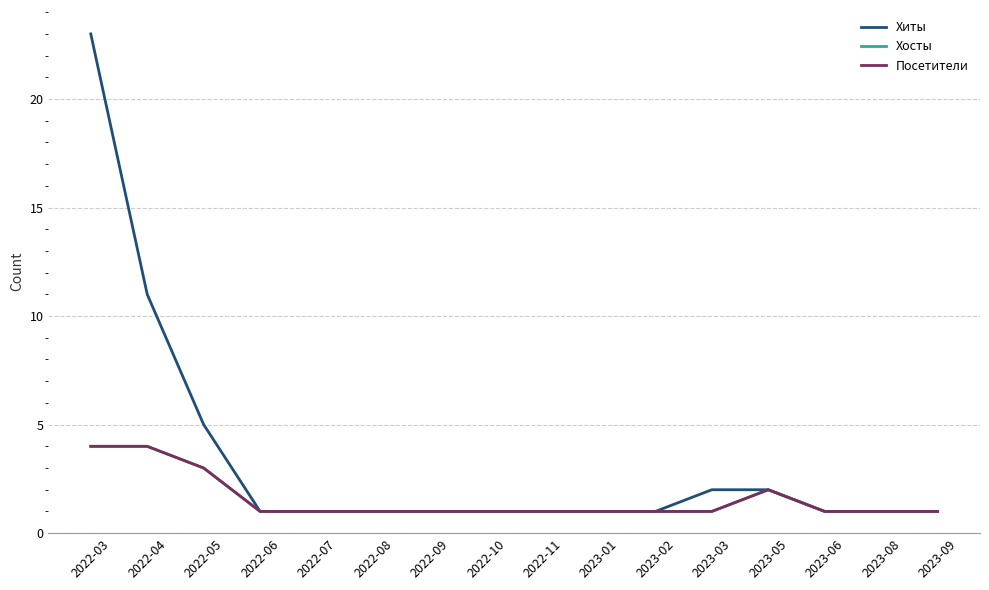

Does the chart display data point markers on the line(s)?

No